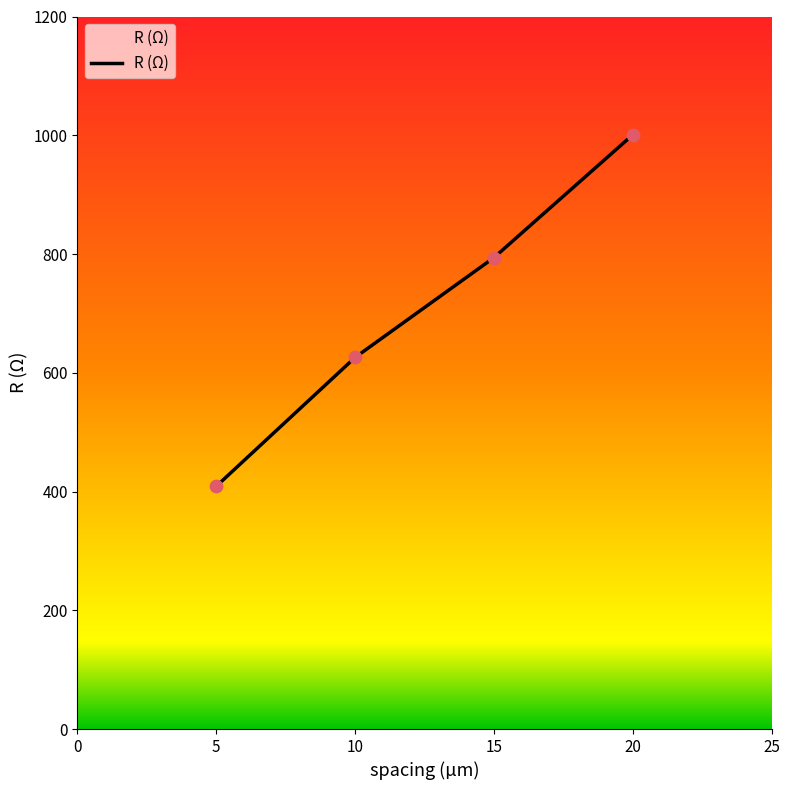

What is the change in value from 5 to 15?

+385.0